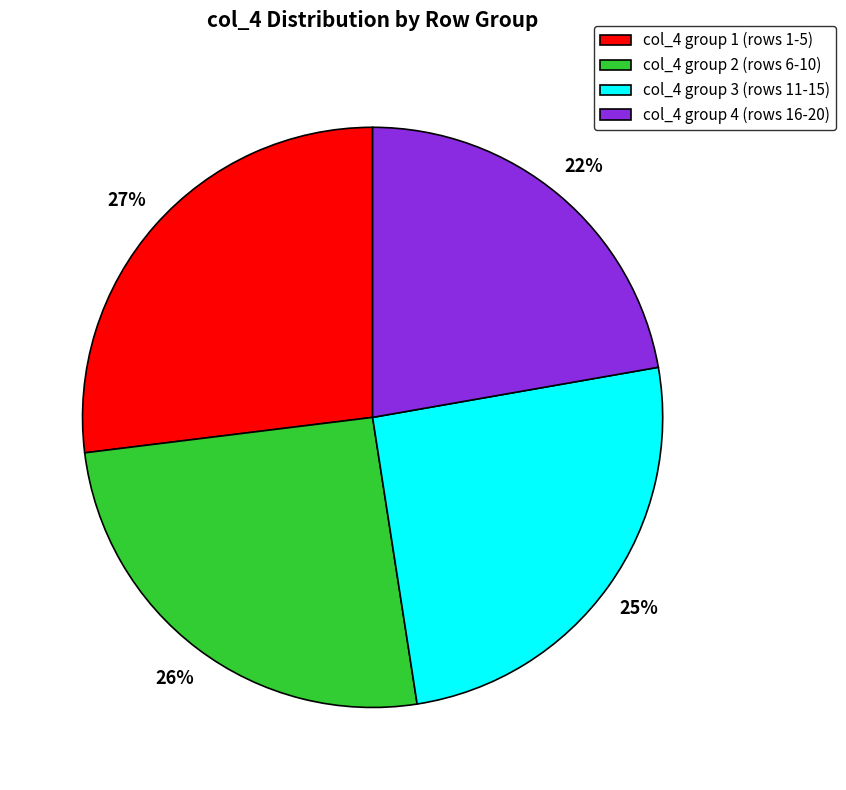

Which category has the smallest portion of the pie?

col_4 group 4 (rows 16-20)